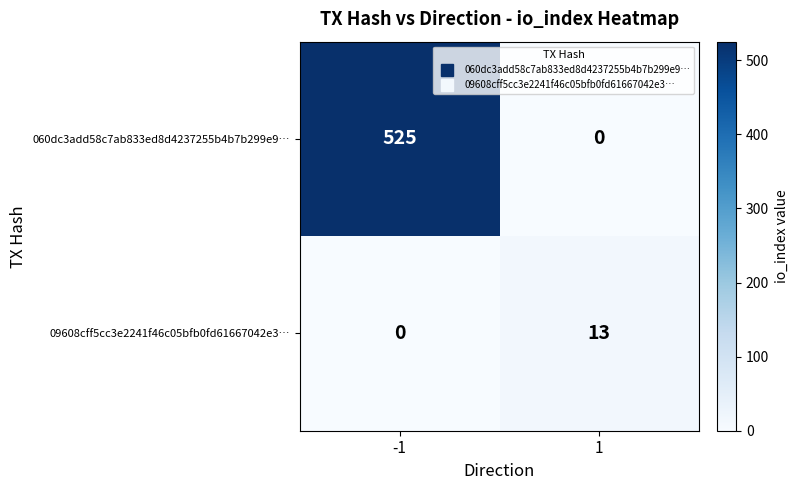

What is the sum of the 09608cff5cc3e2241f46c05bfb0fd61667042e3… values at 1 and -1?

13